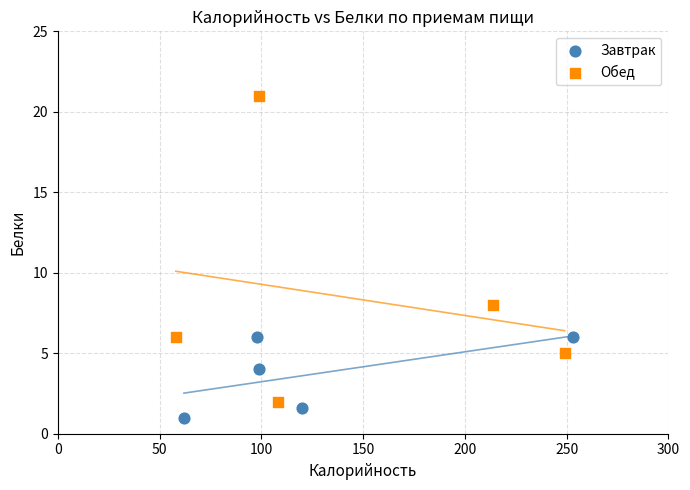

Which series reaches the minimum Y coordinate?

Завтрак